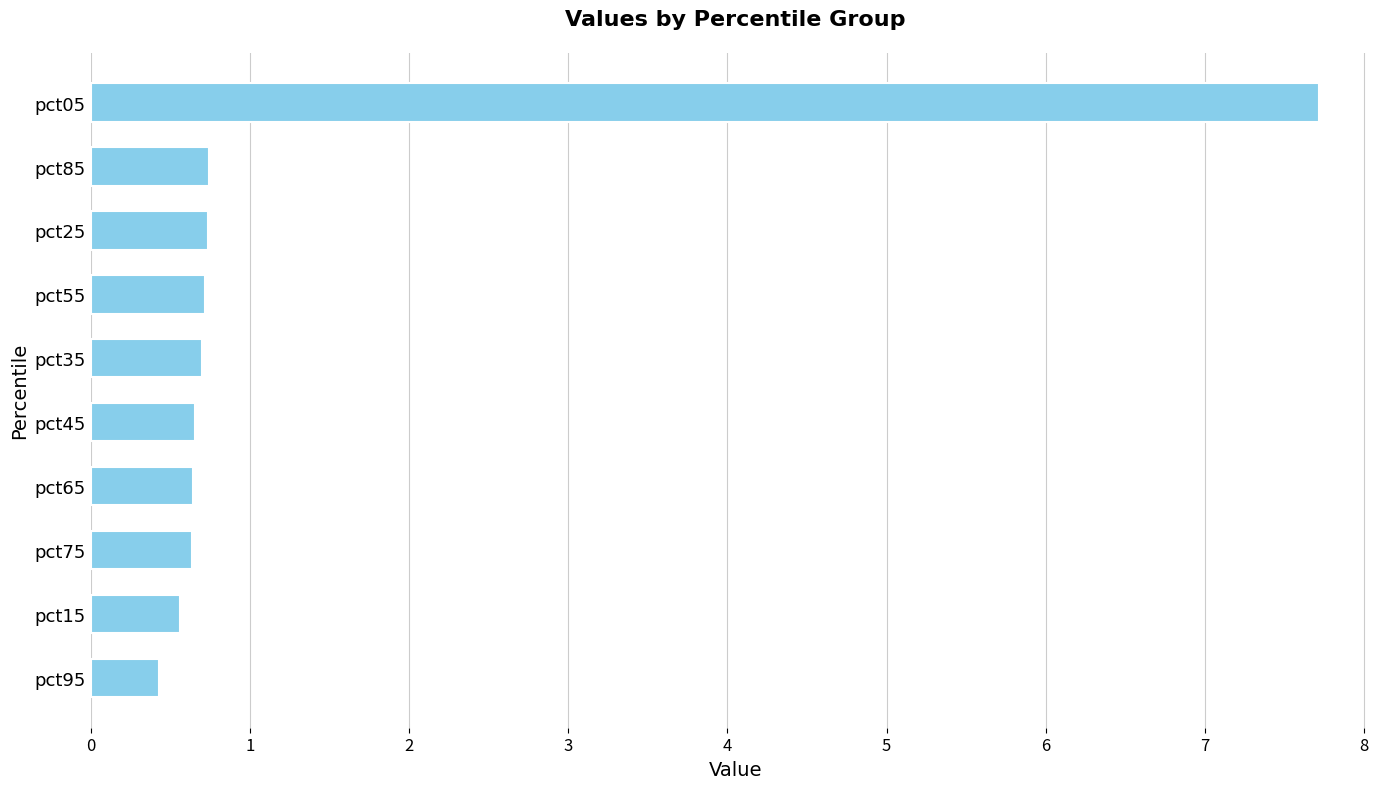

True or false: the data shows 0.7 at pct25.

True